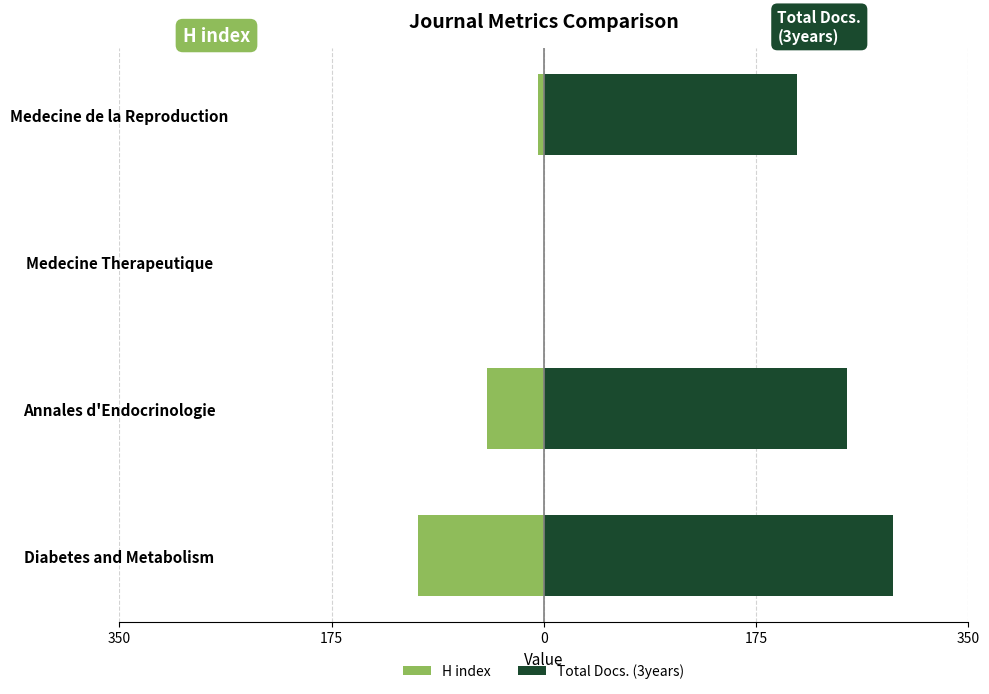

What is the approximate value of Total Docs. (3years) at Medecine de la Reproduction?

209